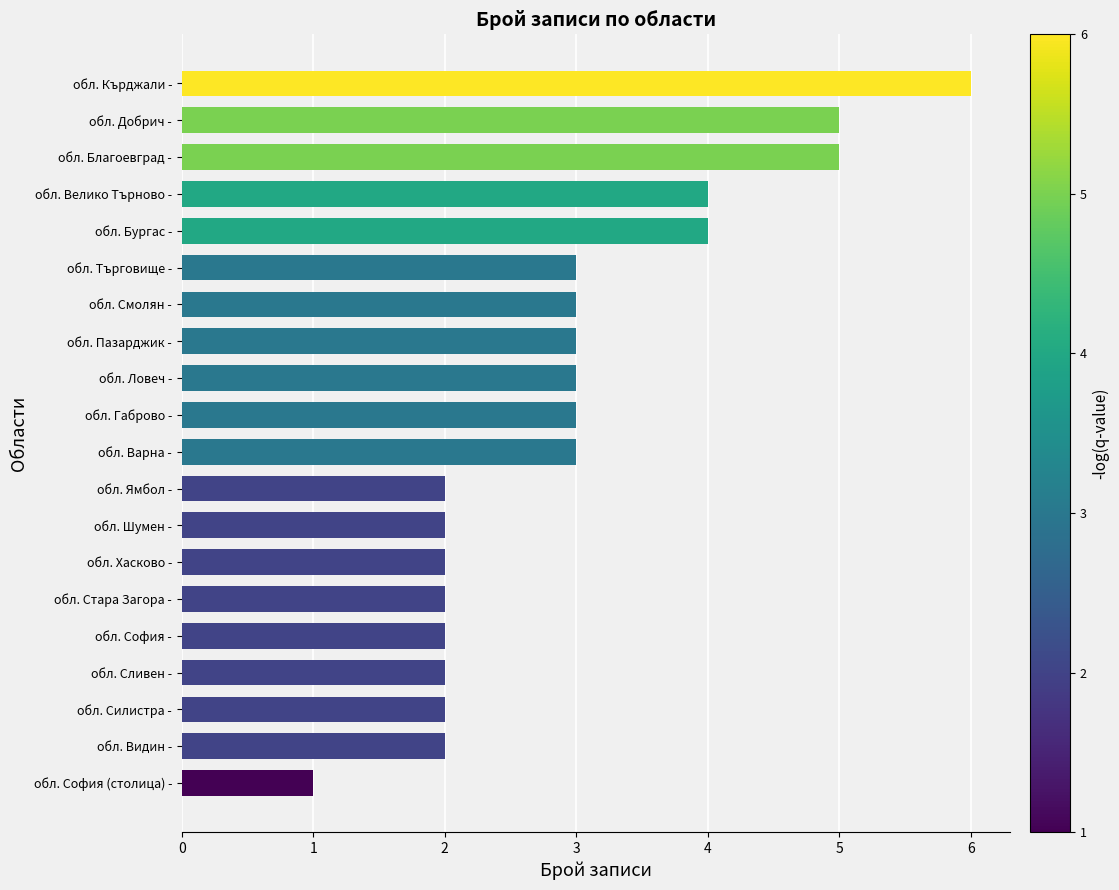

Reading bottom to top, list all the values displayed in this chart.

обл. София (столица) -=1	обл. Видин -=2	обл. Силистра -=2	обл. Сливен -=2	обл. София -=2	обл. Стара Загора -=2	обл. Хасково -=2	обл. Шумен -=2	обл. Ямбол -=2	обл. Варна -=3	обл. Габрово -=3	обл. Ловеч -=3	обл. Пазарджик -=3	обл. Смолян -=3	обл. Търговище -=3	обл. Бургас -=4	обл. Велико Търново -=4	обл. Благоевград -=5	обл. Добрич -=5	обл. Кърджали -=6